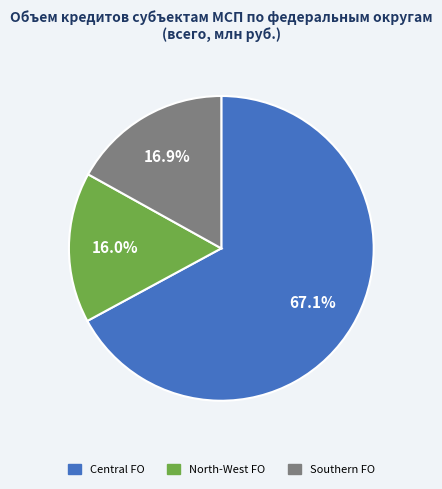

Does any single category account for the majority?

Yes